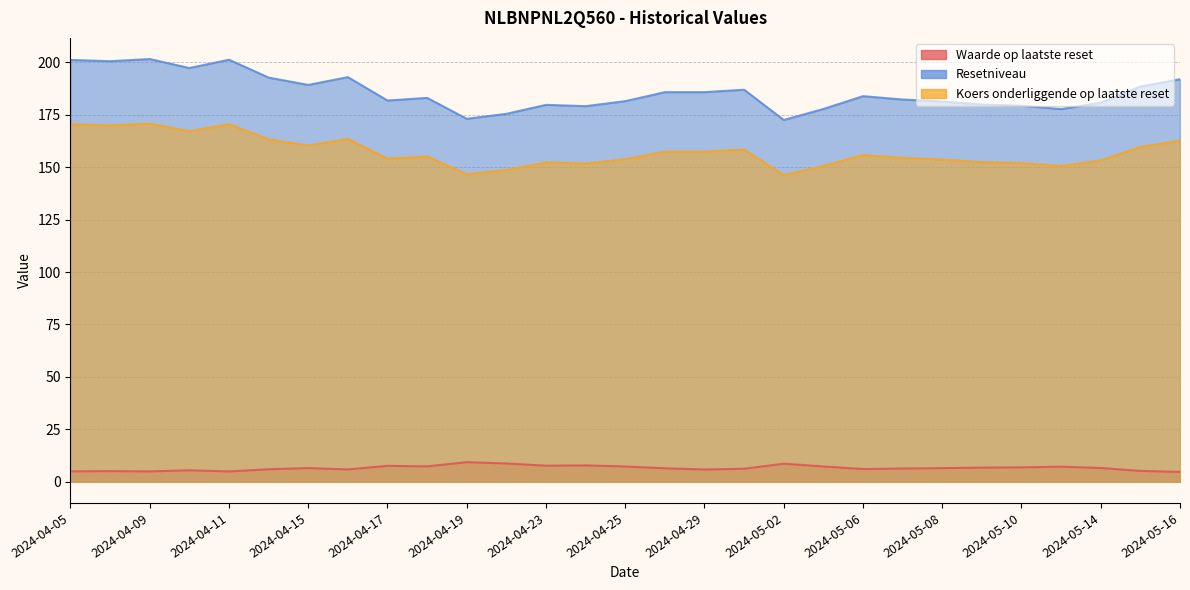

Where is Resetniveau nearest to the value 186?

2024-04-26